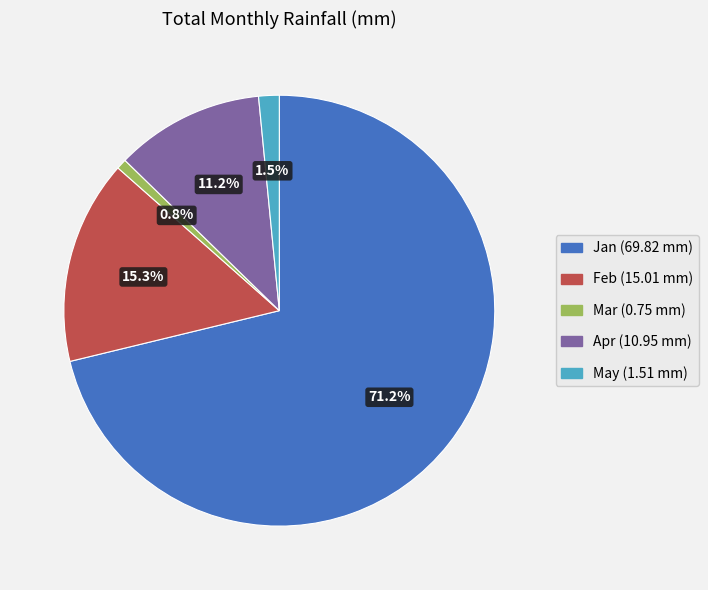

Rank the categories by value from lowest to highest.

Mar, May, Apr, Feb, Jan